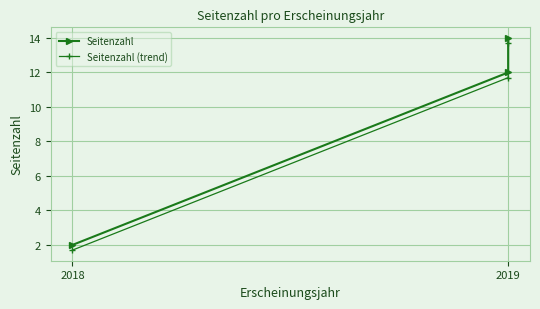

At which label does Seitenzahl reach its peak?

2019